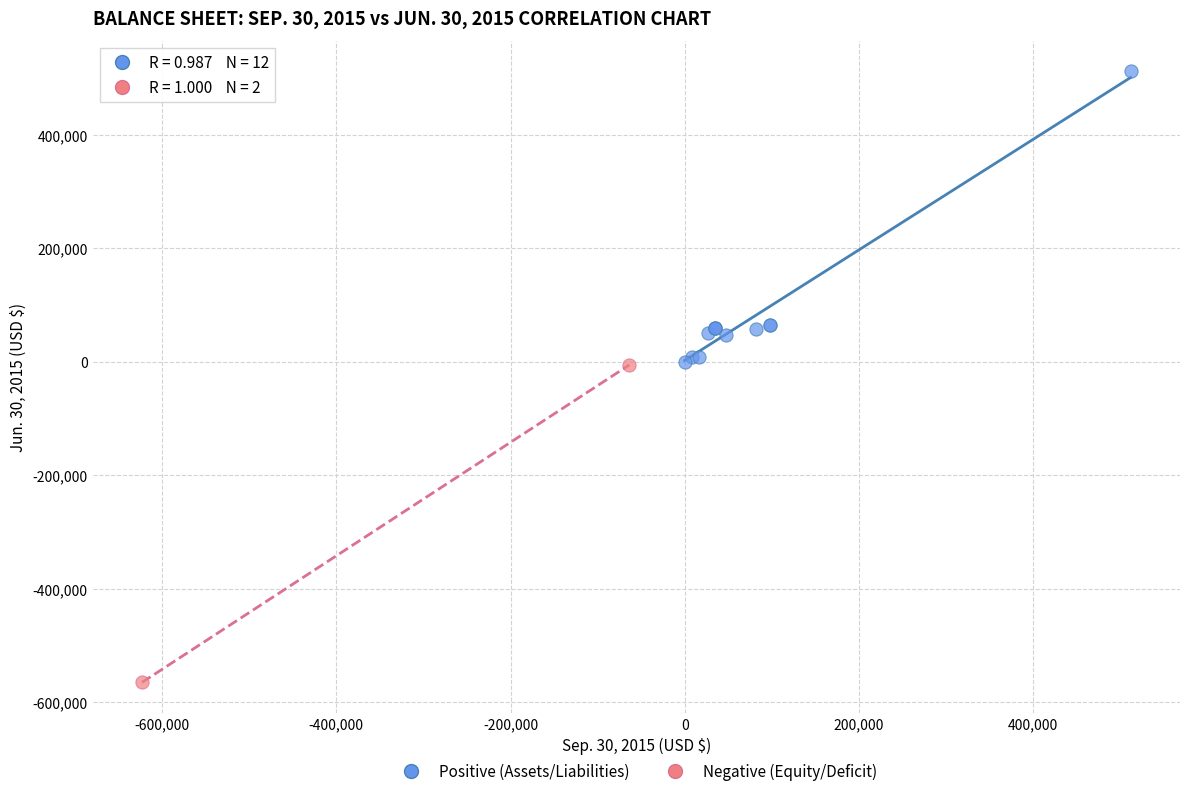

Which series contains the lowest Y value?

Negative (Equity/Deficit)